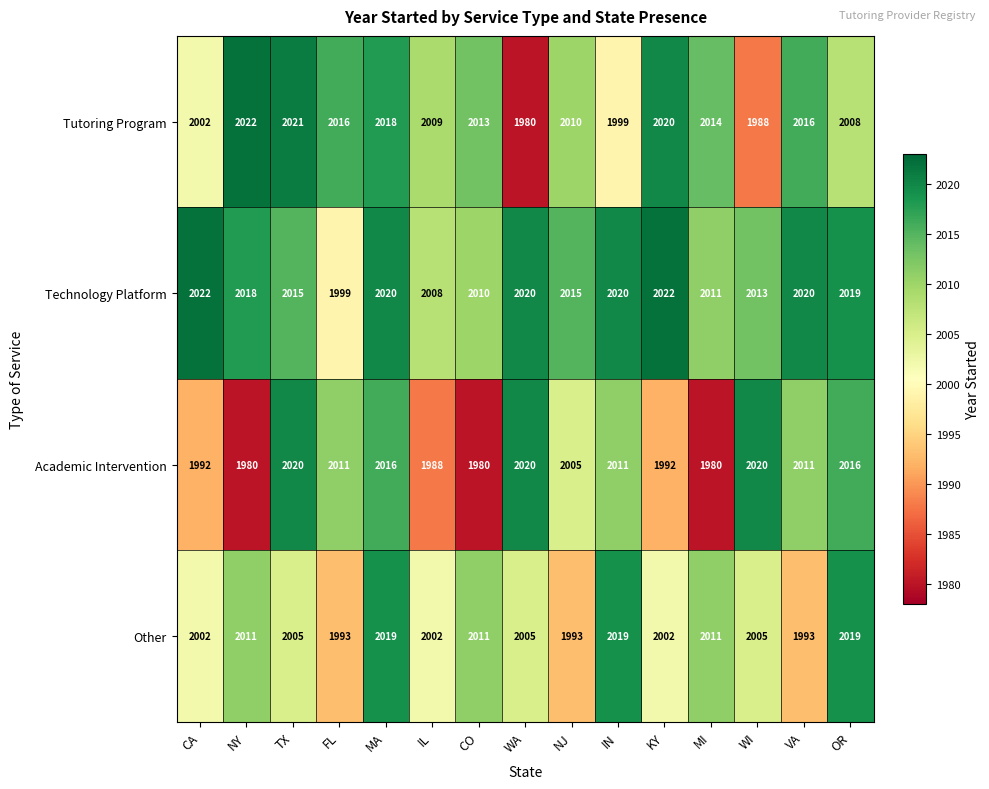

What is the maximum value shown in the chart?

2022